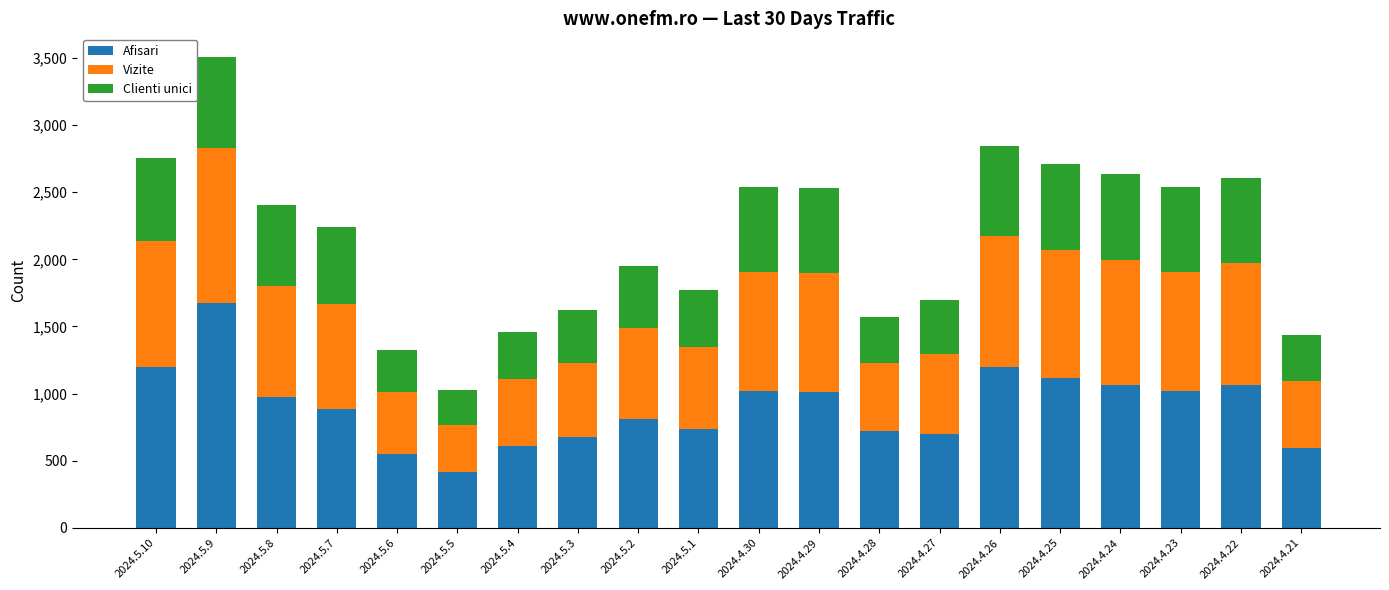

At which category is the sum across all series the highest?

2024.5.9